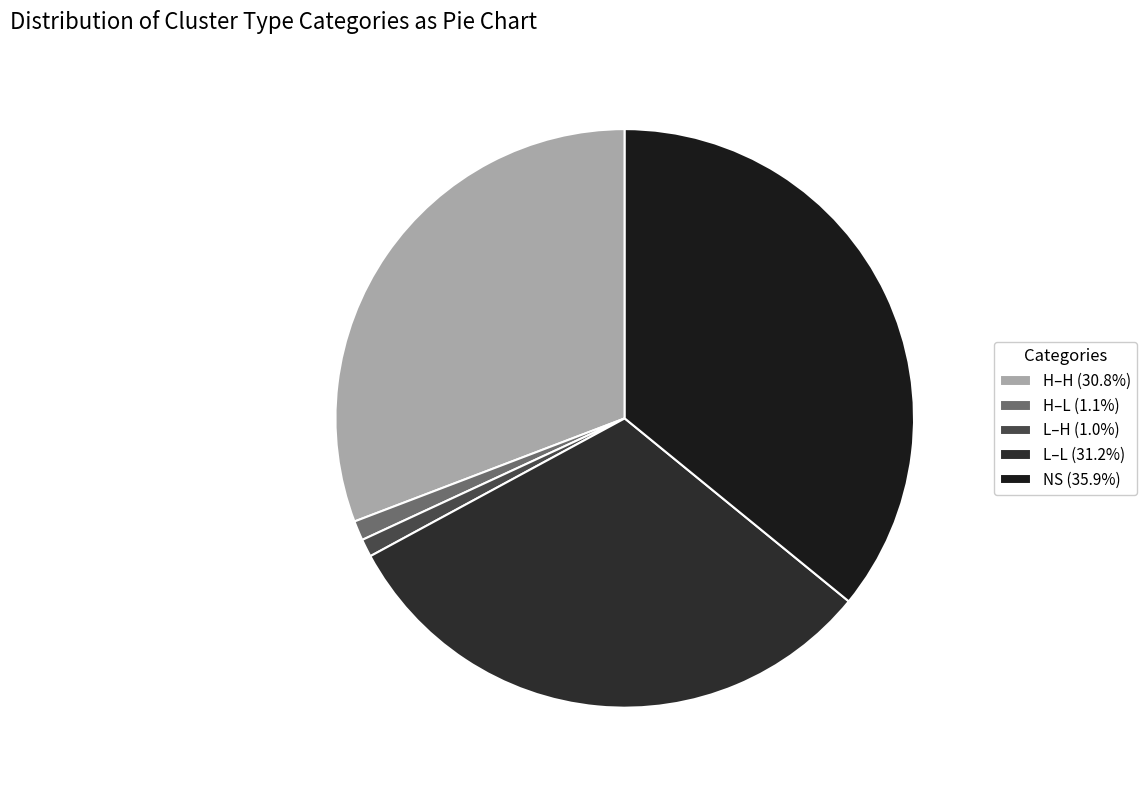

Which category has the biggest portion of the pie?

NS